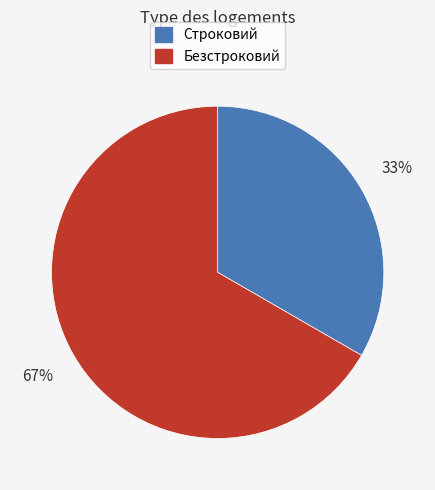

True or false: Безстроковий accounts for 75% of the total.

False